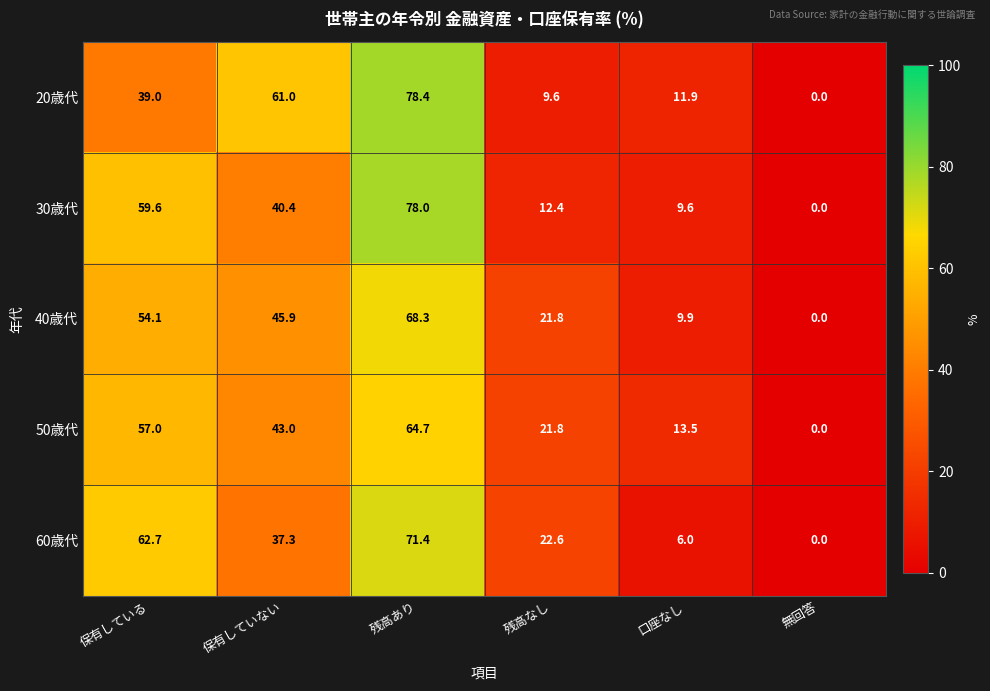

Where does the 50歳代 series first go above 43?

保有している